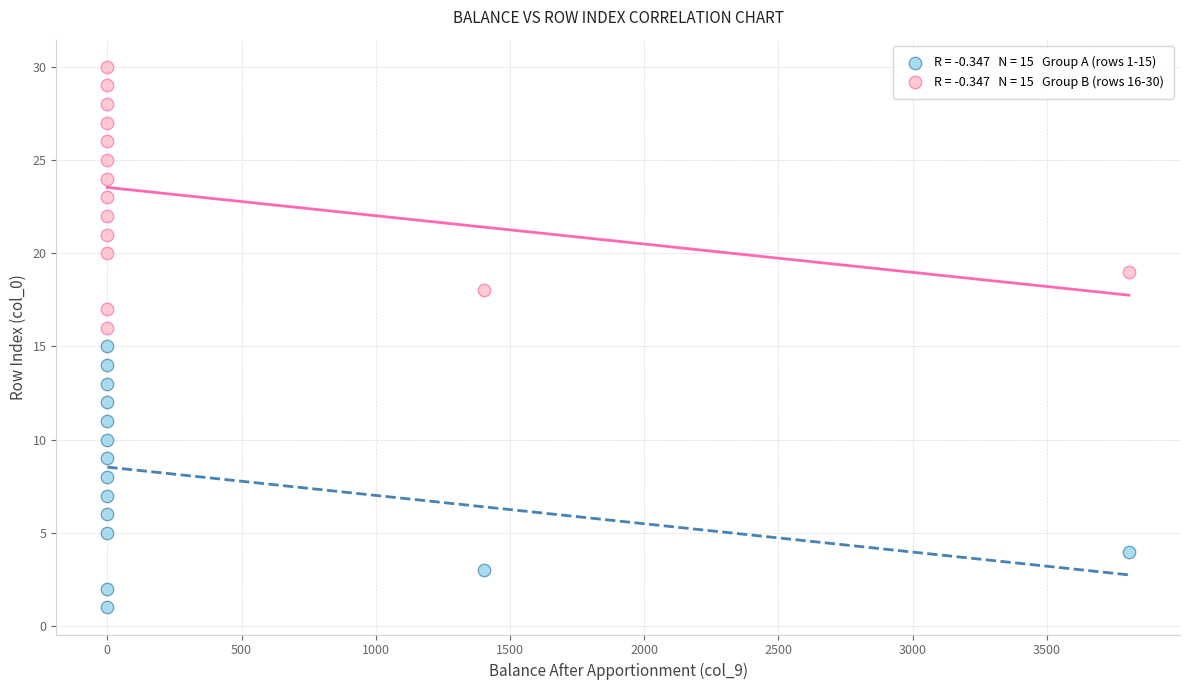

Across all data points, what is the range of X values (max minus min)?

3806